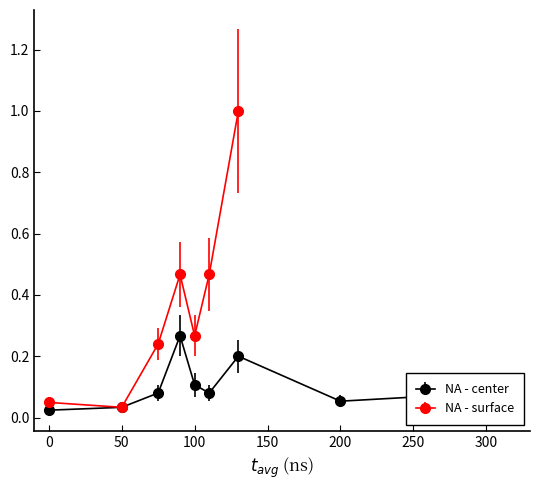

What is the value of the 5th point from the left?

0.1